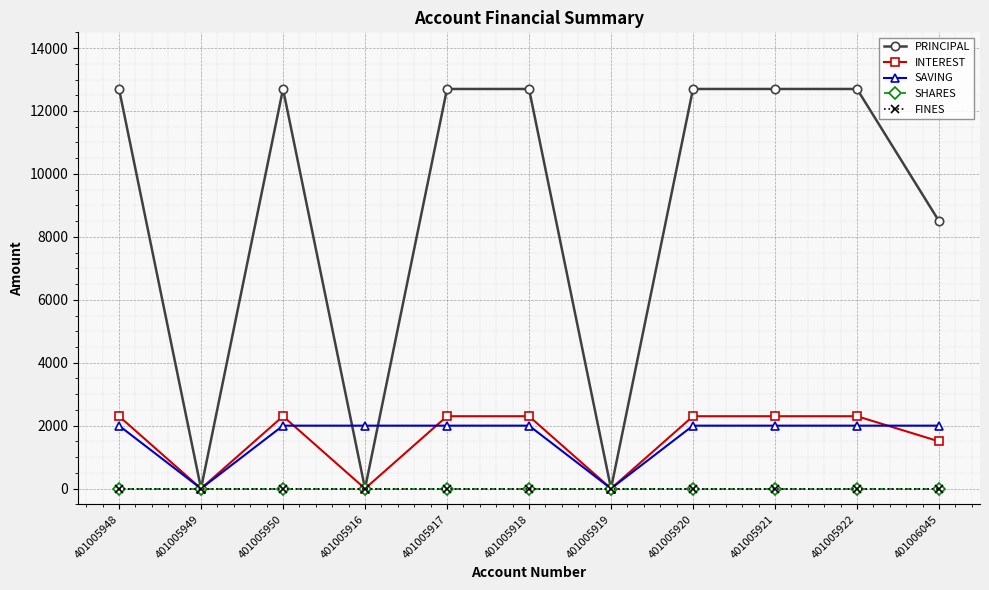

Does the chart have visible grid lines?

Yes